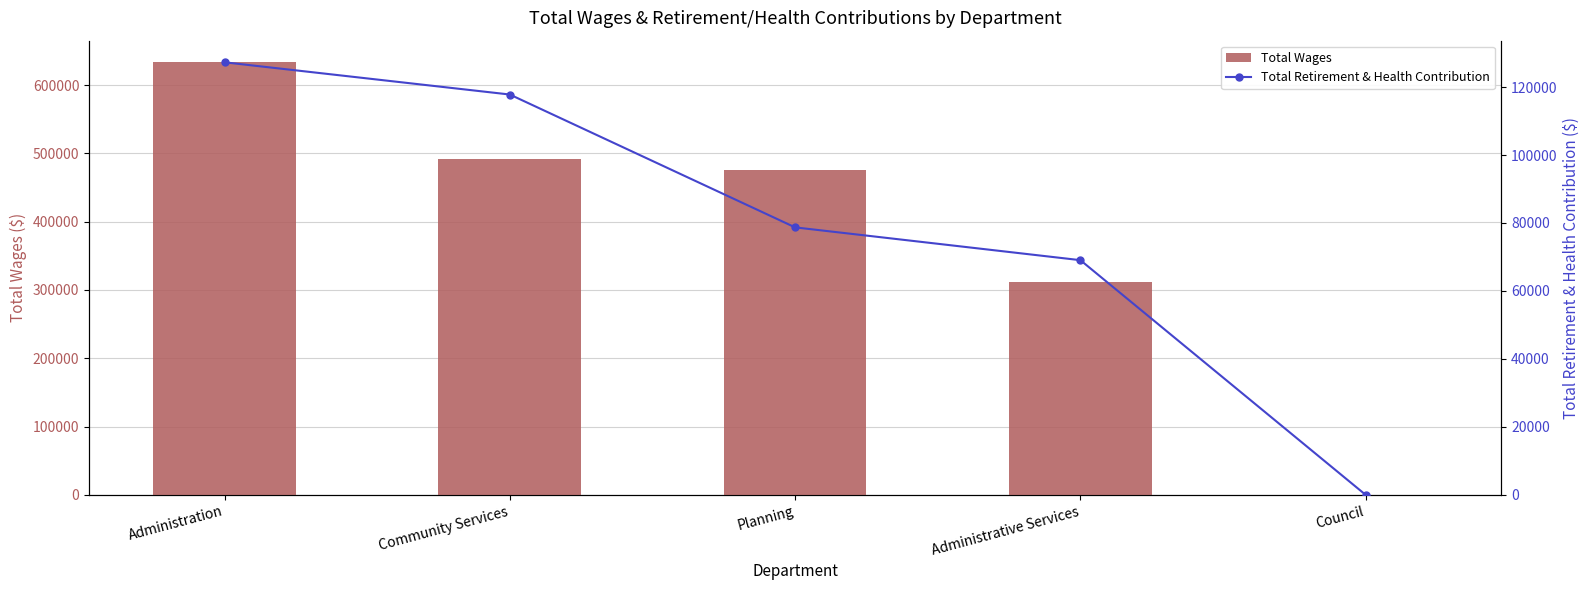

How many data points in Total Wages are less than 475479?

2